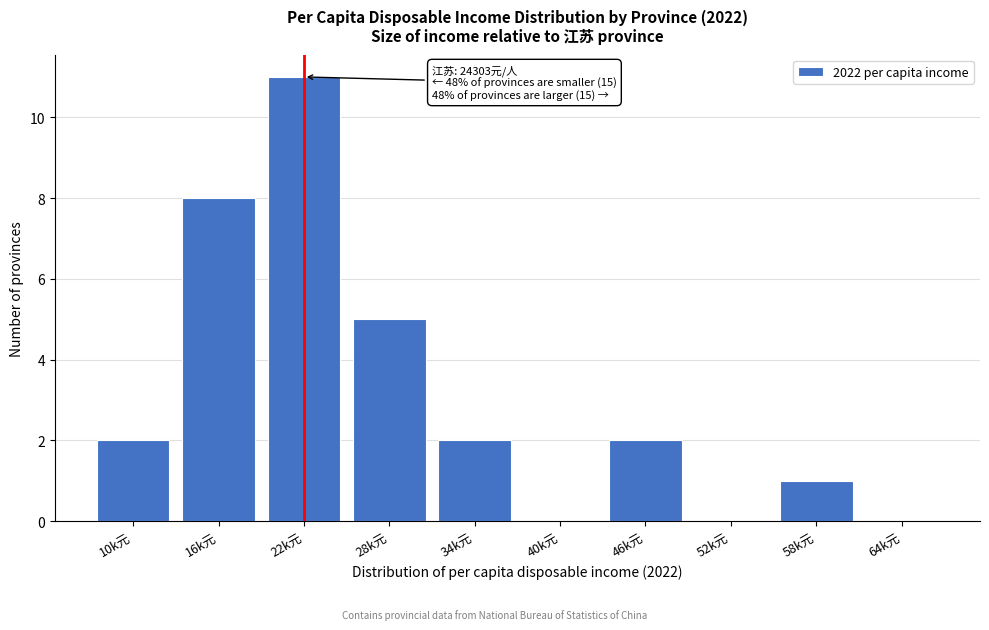

Reading right to left, extract all data points from this chart.

64k元=0	58k元=1	52k元=0	46k元=2	40k元=0	34k元=2	28k元=5	22k元=11	16k元=8	10k元=2